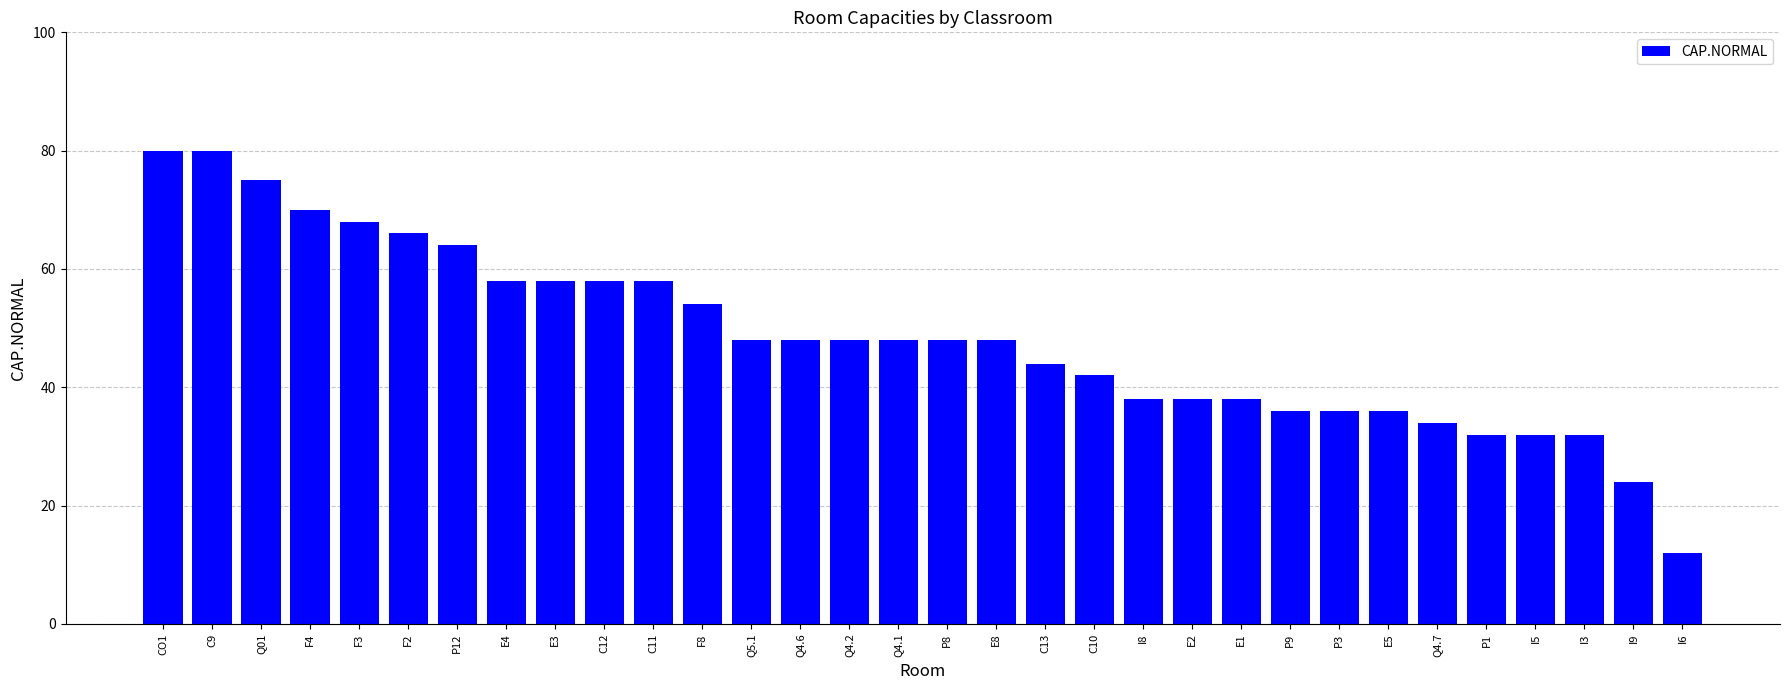

Count the number of data series in this chart.

1